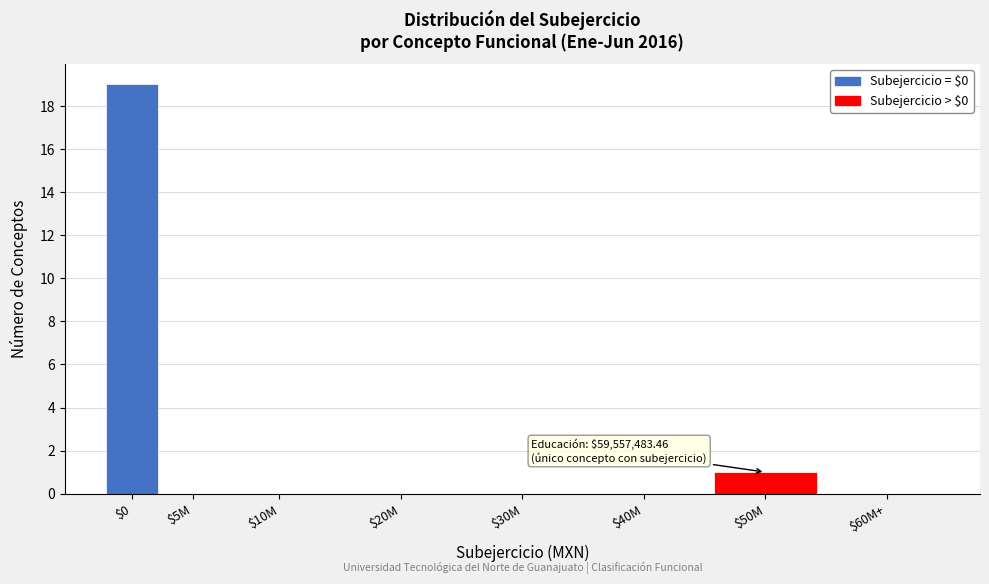

Which category has the highest value across all series?

$0